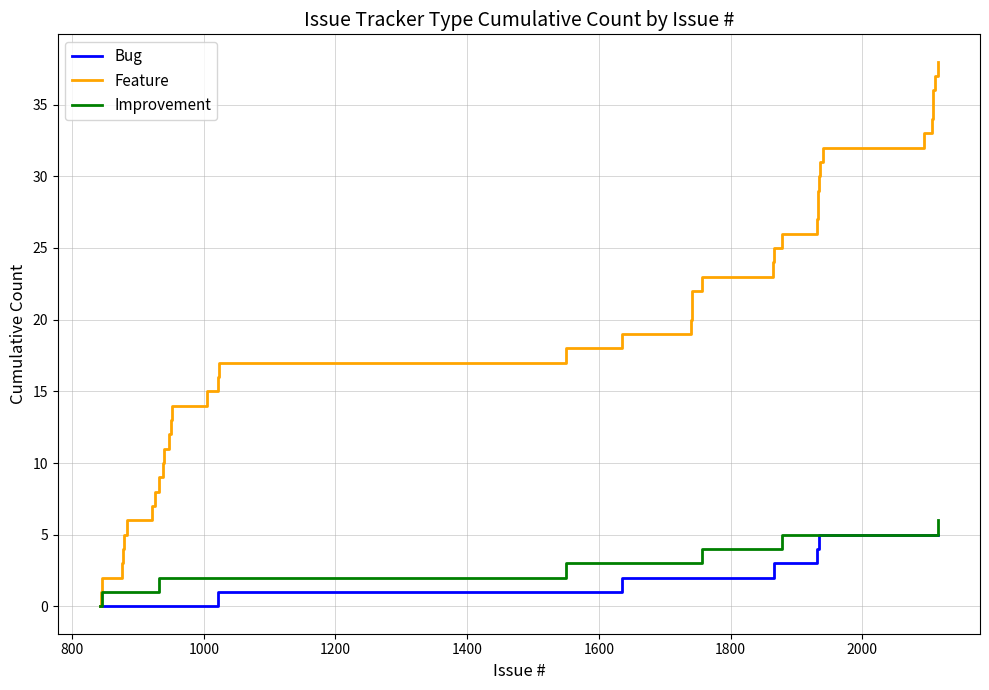

Which series has the largest total across all categories?

Feature